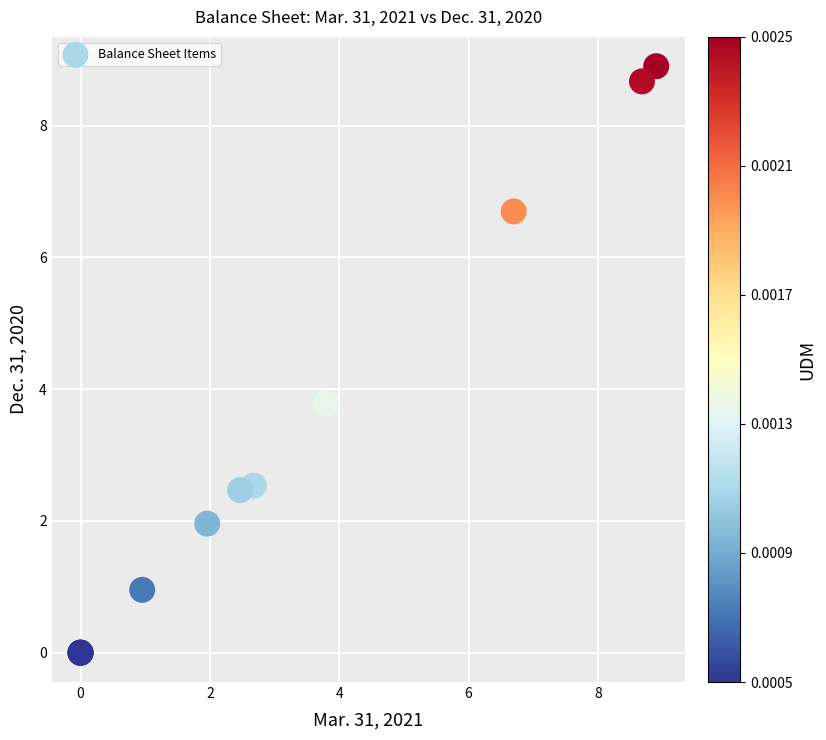

What Y value in the scatter plot is closest to 4?

3.8